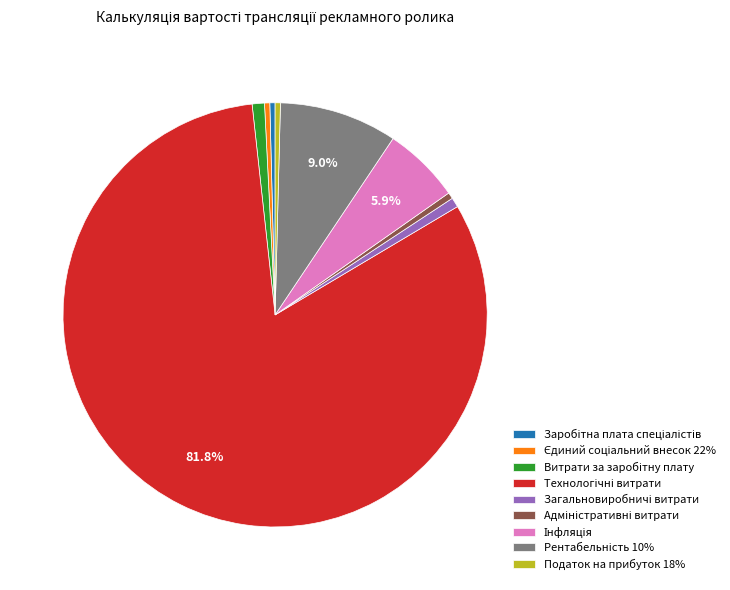

Is there any slice that represents more than half of the pie?

Yes